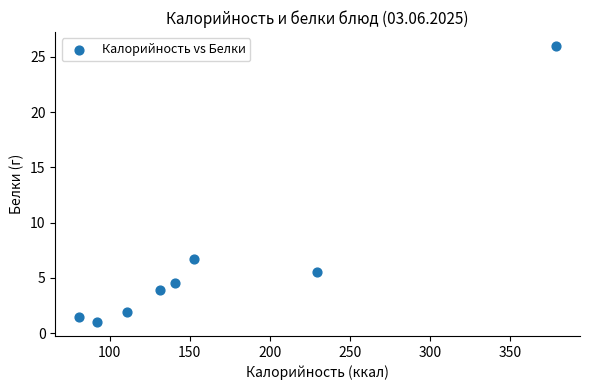

What Y value in the scatter plot is closest to 13?

6.7